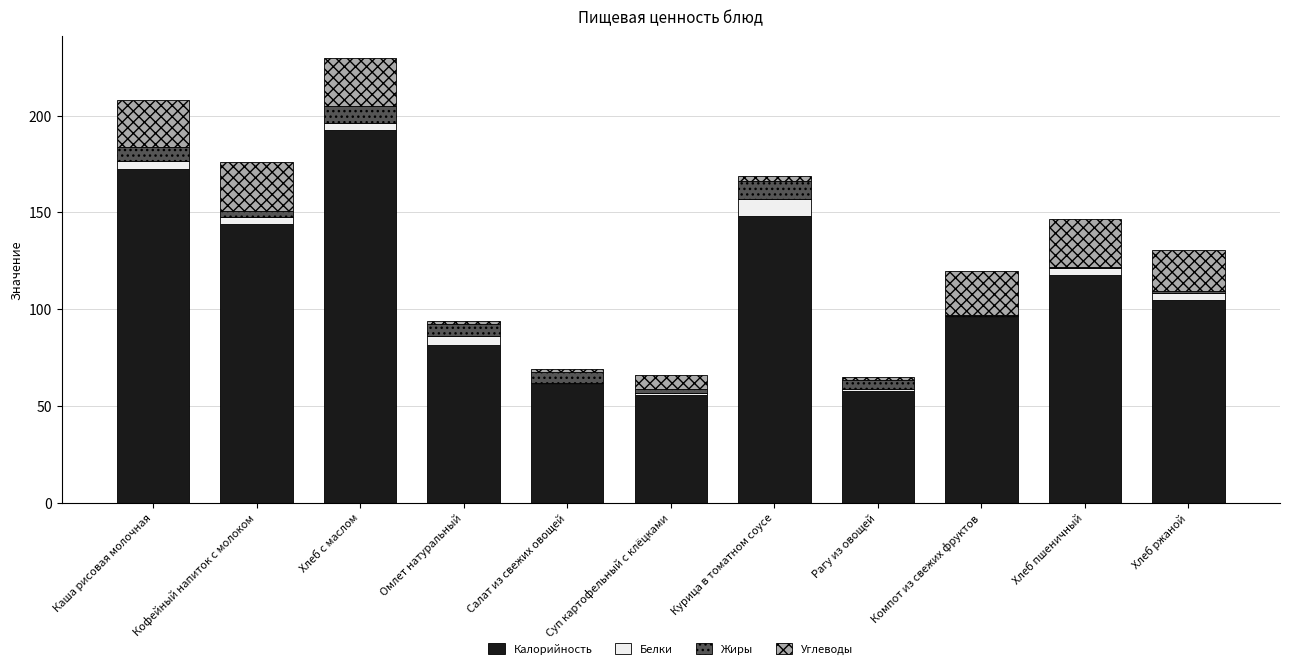

Does the chart contain stacked bars?

Yes